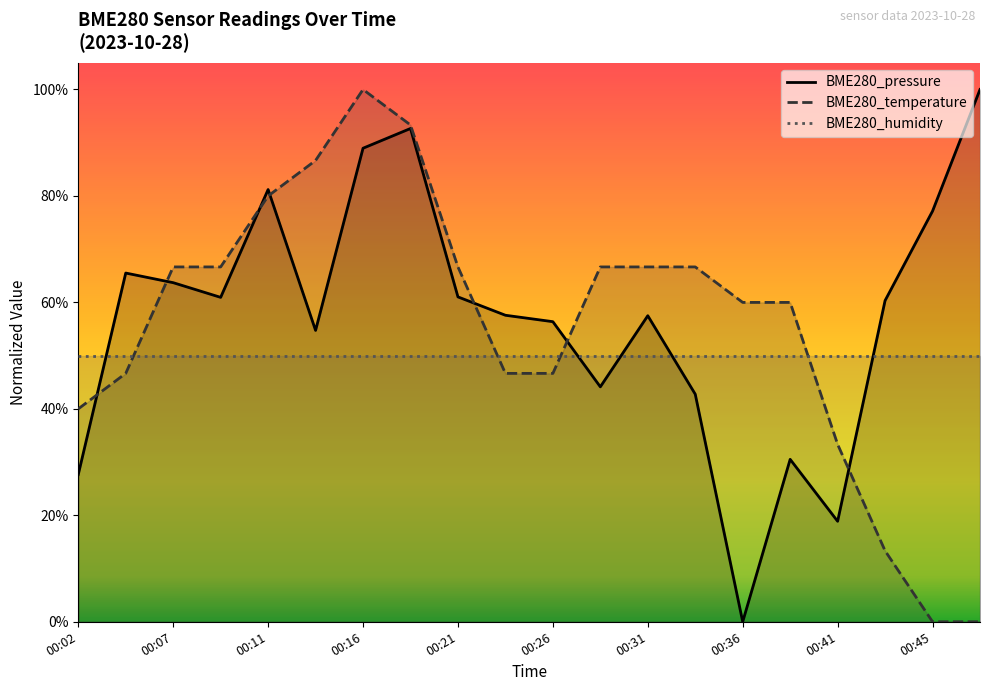

At which category is the sum across all series the highest?

00:16